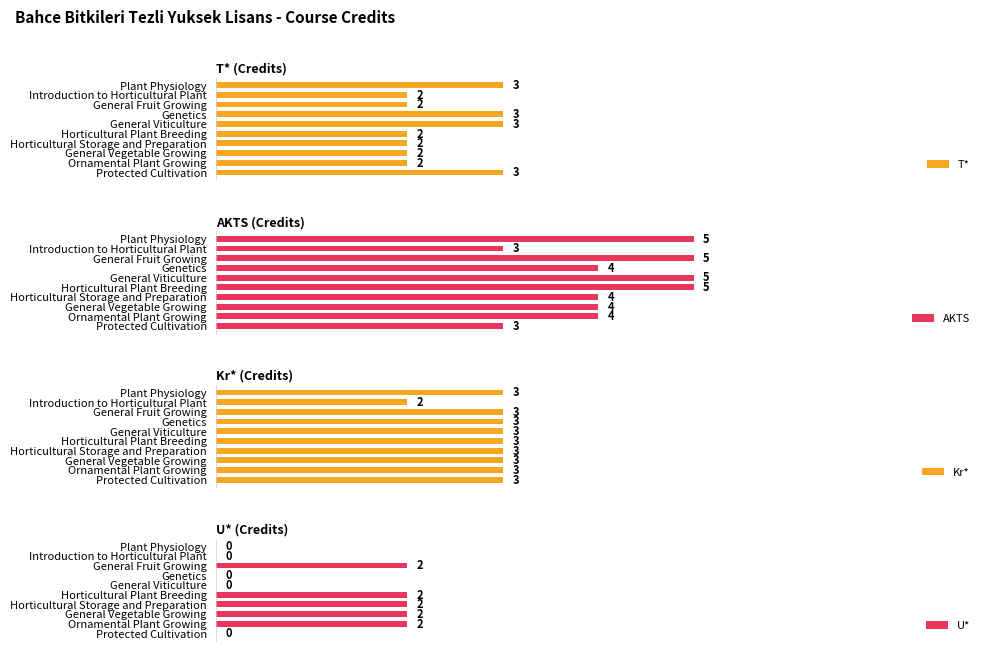

What is the value of the T* bar at the 6th from the left?

2